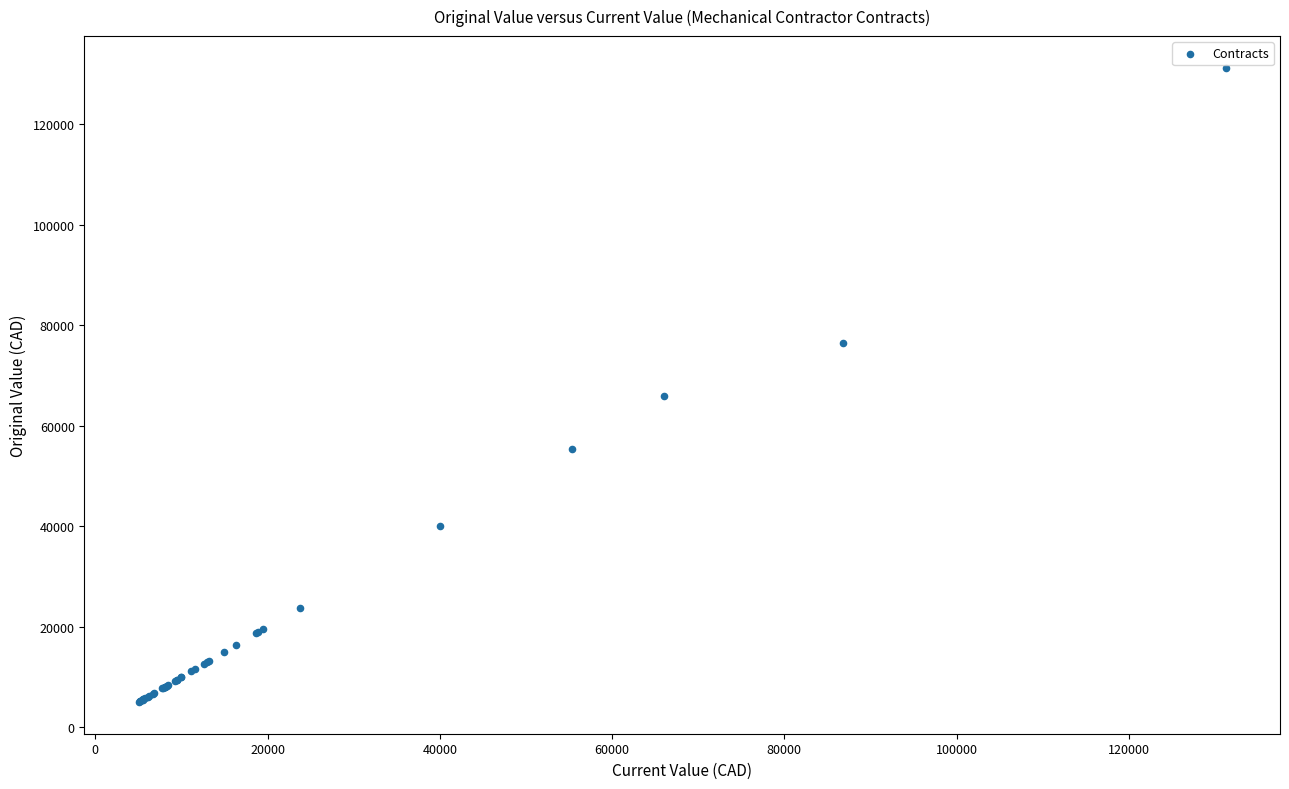

What Y value in the scatter plot is closest to 68153?

66000.0